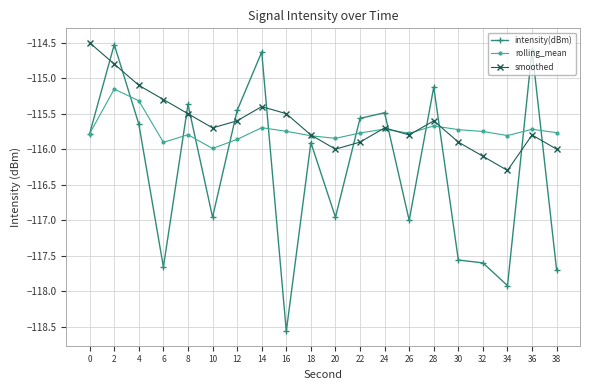

The value of rolling_mean at 16 is -168.3. True or false?

False